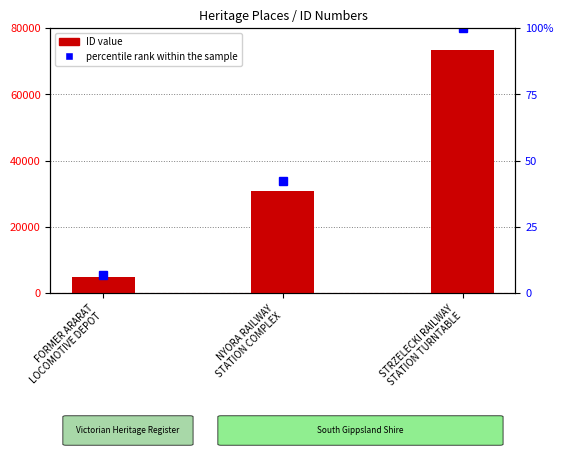

What is the average value?

36384